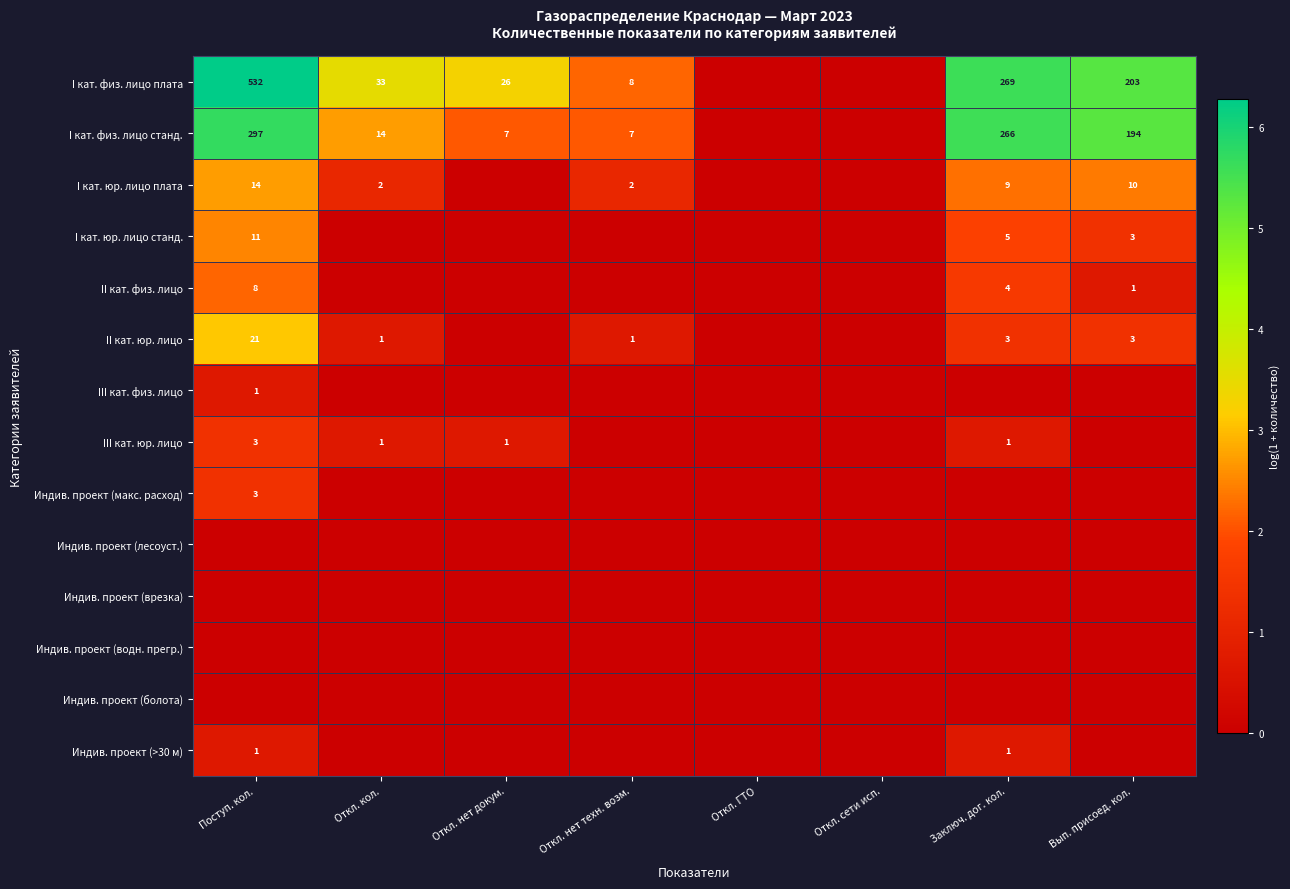

True or false: I кат. физ. лицо станд. has a value of 297 at Вып. присоед. кол..

False